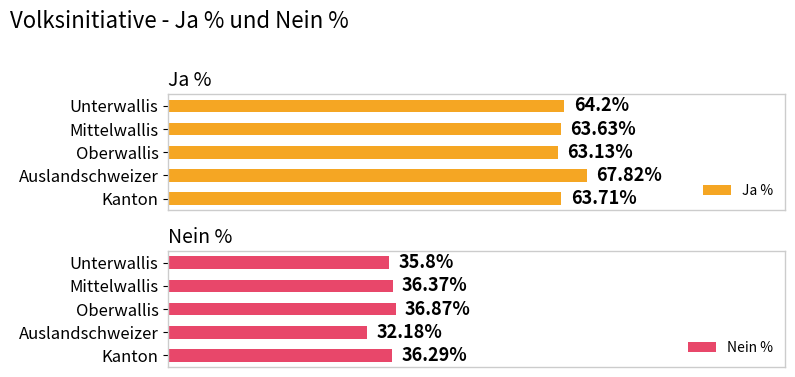

What is the minimum value shown in the chart?

32.2